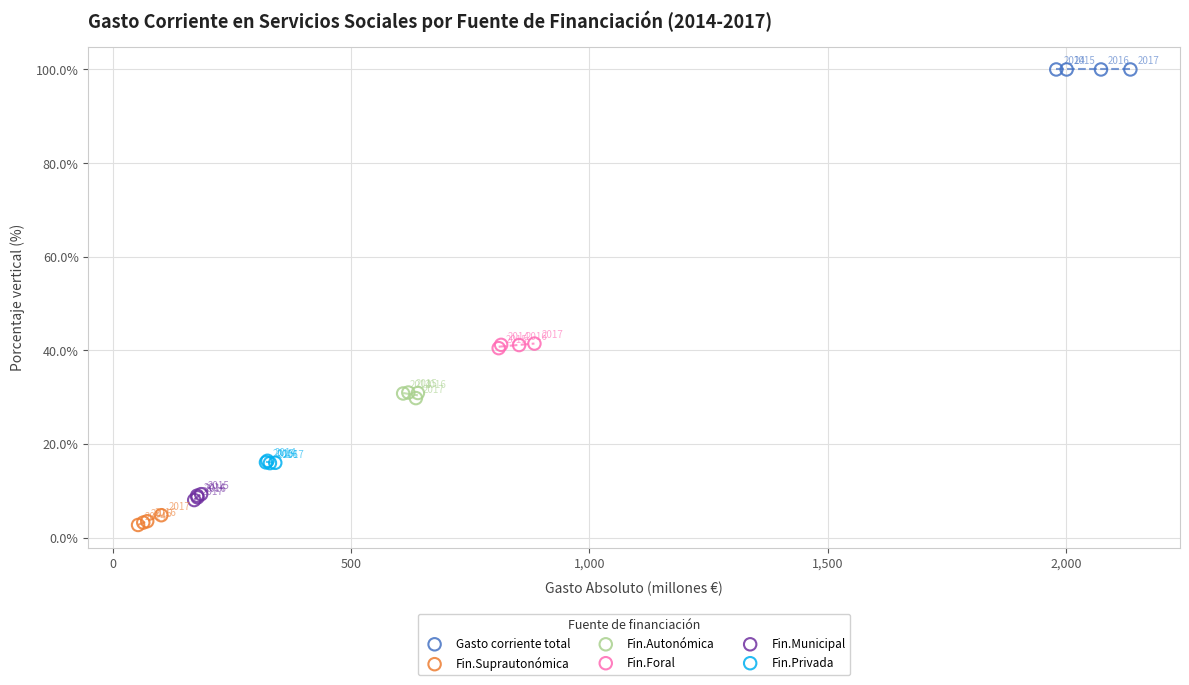

What are all the series names shown in the legend?

Gasto corriente total, Fin.Suprautonómica, Fin.Autonómica, Fin.Foral, Fin.Municipal, Fin.Privada